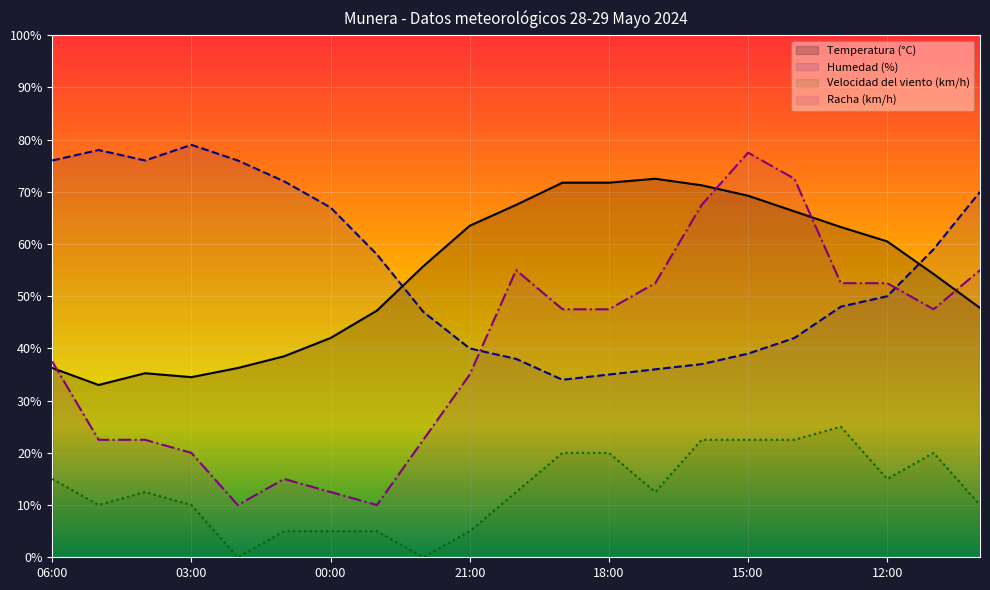

What position from the right is 04:00?

19